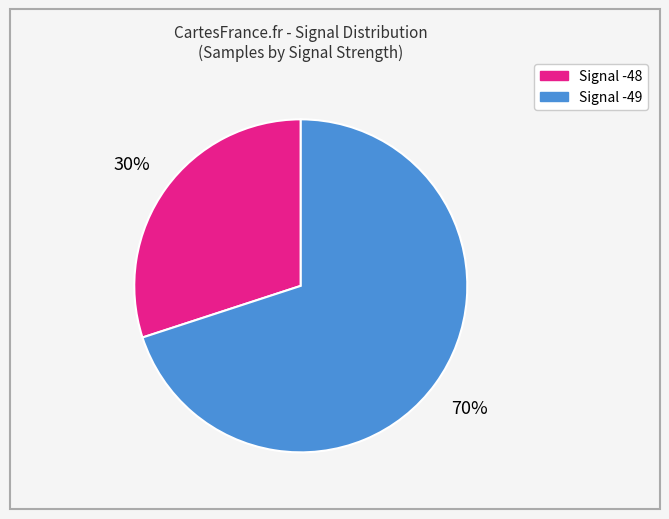

Count the number of slices in the pie.

2